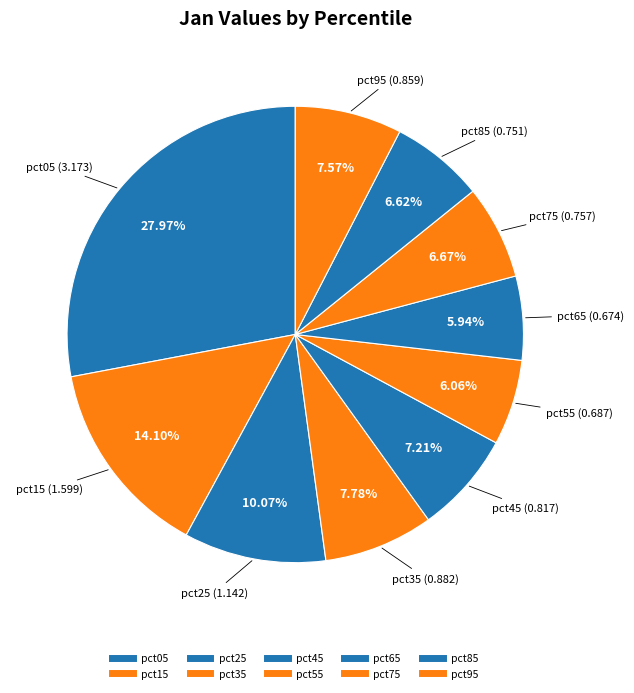

Is the sum of pct85 and pct15 greater than half?

No